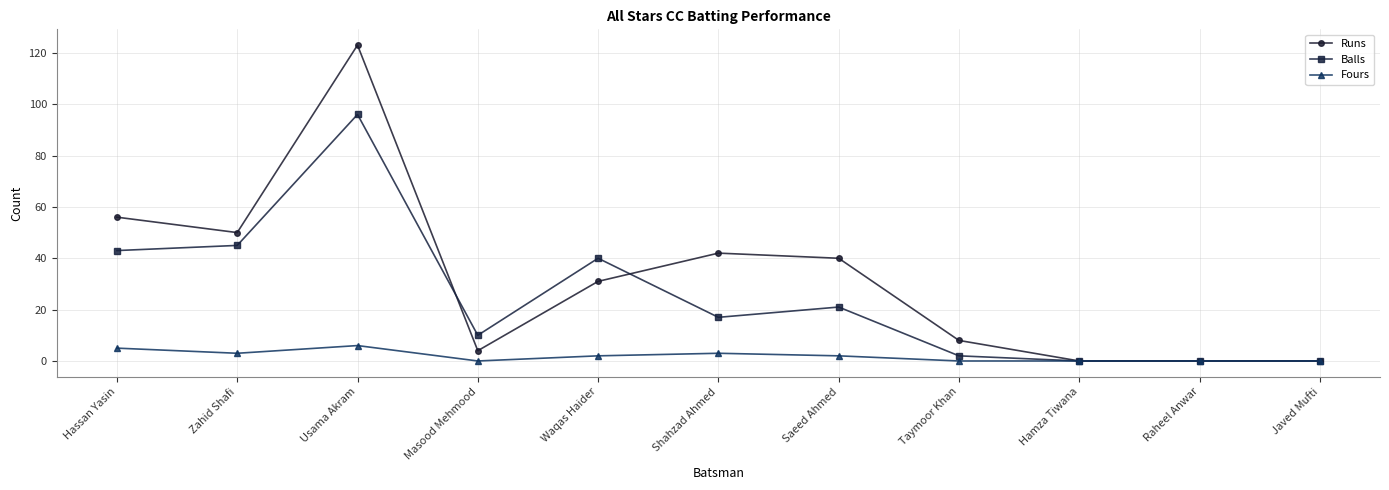

What is the difference between the Fours values at Shahzad Ahmed and Hamza Tiwana?

3